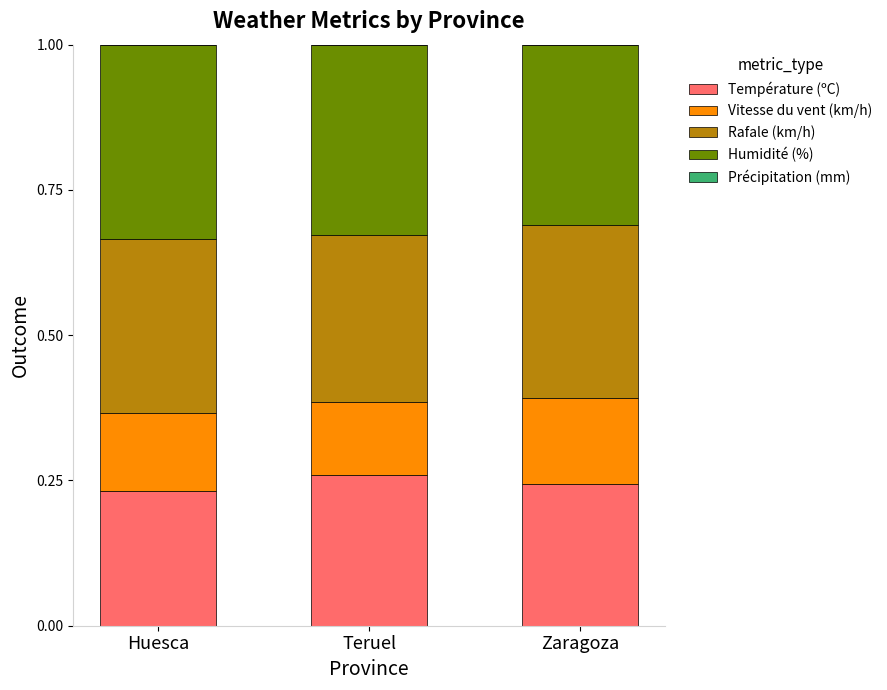

Count the Température (ºC) values in the range 0 to 1.

3